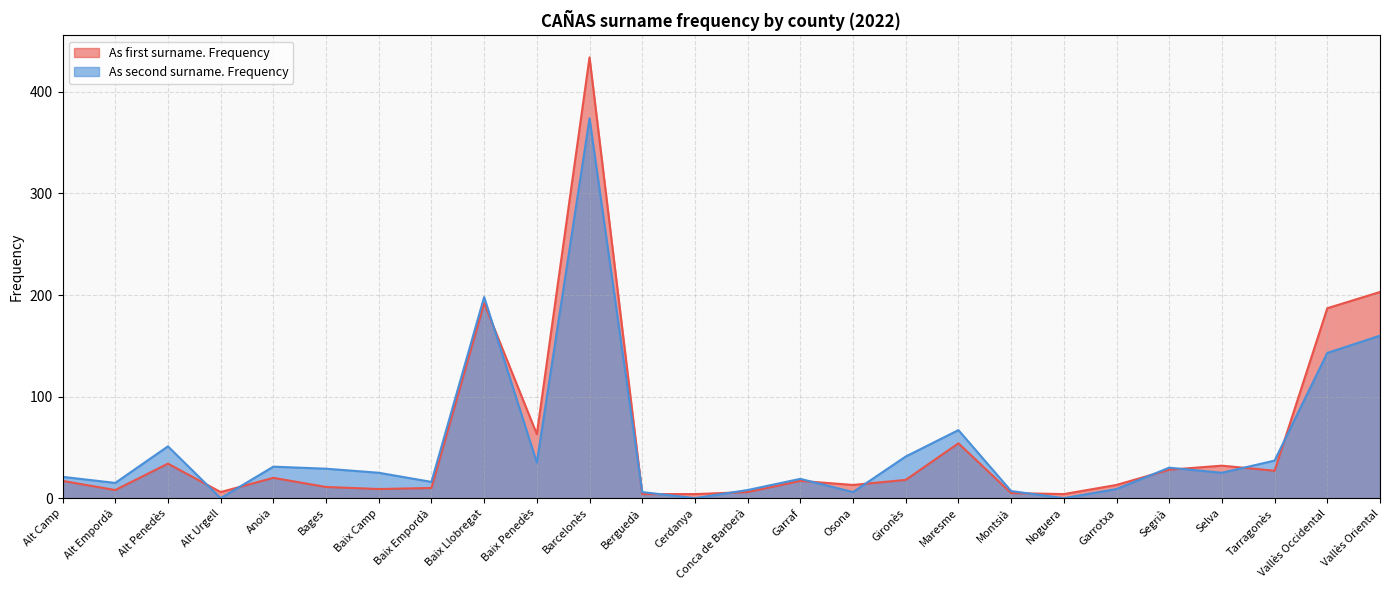

Reading left to right, extract all data points from this chart.

As first surname. Frequency: 17	8	34	6	20	11	9	10	192	63	434	4	4	6	17	13	18	54	5	4	13	28	32	27	187	203
As second surname. Frequency: 21	15	51	0	31	29	25	16	198	35	374	6	0	8	19	6	41	67	7	0	9	30	25	37	143	160